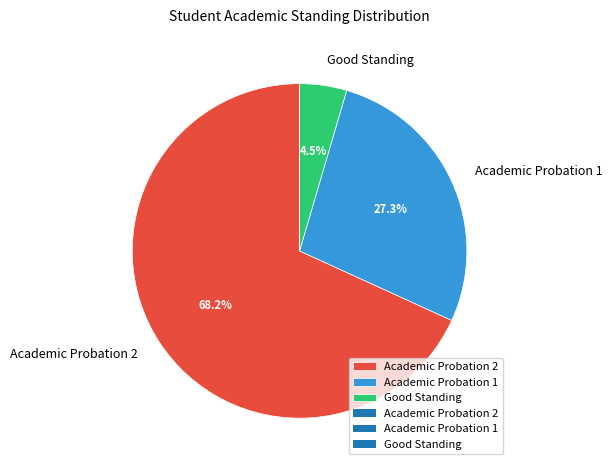

How many slices are in this pie chart?

3